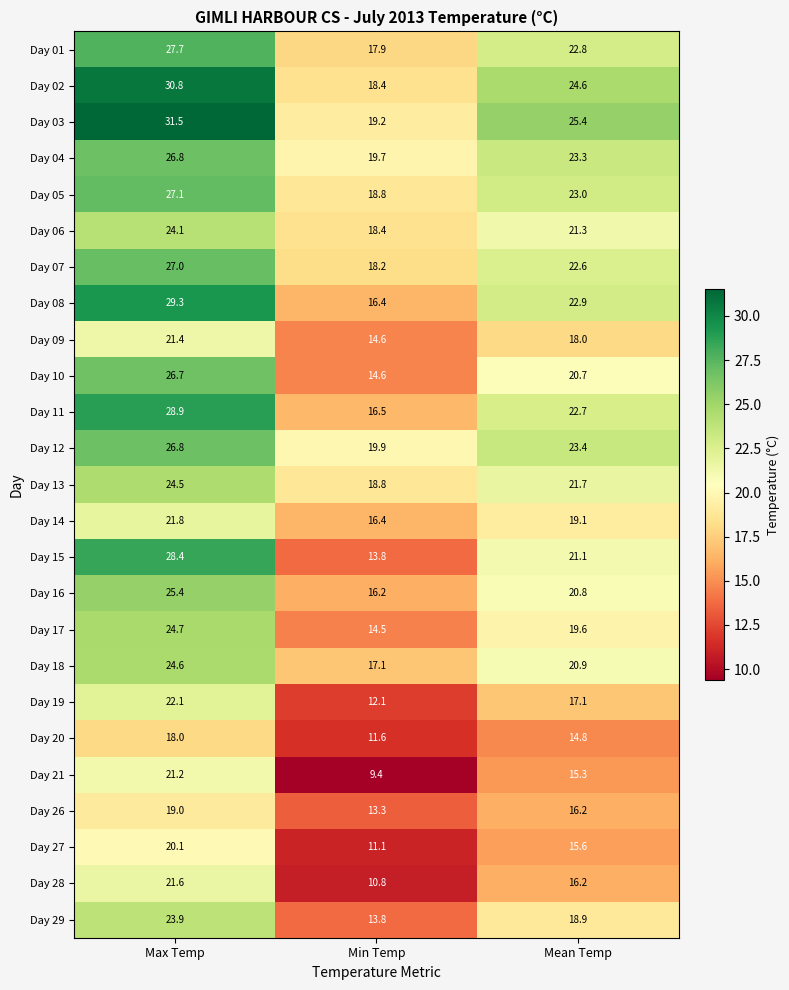

Rank the categories by Day 07 value from highest to lowest.

Max Temp, Mean Temp, Min Temp